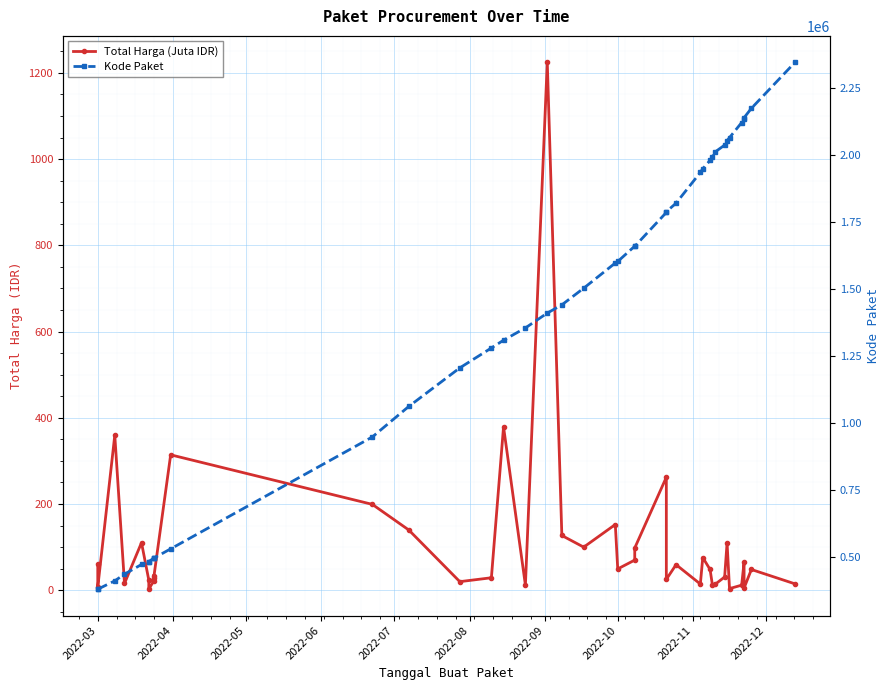

Reading right to left, what are all the values shown in this chart?

Total Harga (Juta IDR): 14.8	48.1	5.1	65.0	11.8	3.8	110.0	30.8	13.4	11.1	48.1	75.9	14.4	59.4	25.2	262.1	98.0	70.0	49.5	152.5	100.0	127.0	1224.7	12.0	379.1	29.0	19.9	139.8	199.2	314.1	27.7	34.1	21.2	2.4	23.7	110.4	15.8	359.5	6.9	59.9
Kode Paket: 2346755.0	2174549.0	2139573.0	2135660.0	2121450.0	2065183.0	2053931.0	2037404.0	2011140.0	1993460.0	1980186.0	1949122.0	1935089.0	1820441.0	1788370.0	1785781.0	1659185.0	1659934.0	1602603.0	1597005.0	1502912.0	1440709.0	1409947.0	1354517.0	1308563.0	1279649.0	1205257.0	1061266.0	947278.0	529386.0	494315.0	494126.0	494589.0	481472.0	481528.0	470979.0	434878.0	409855.0	378630.0	378667.0